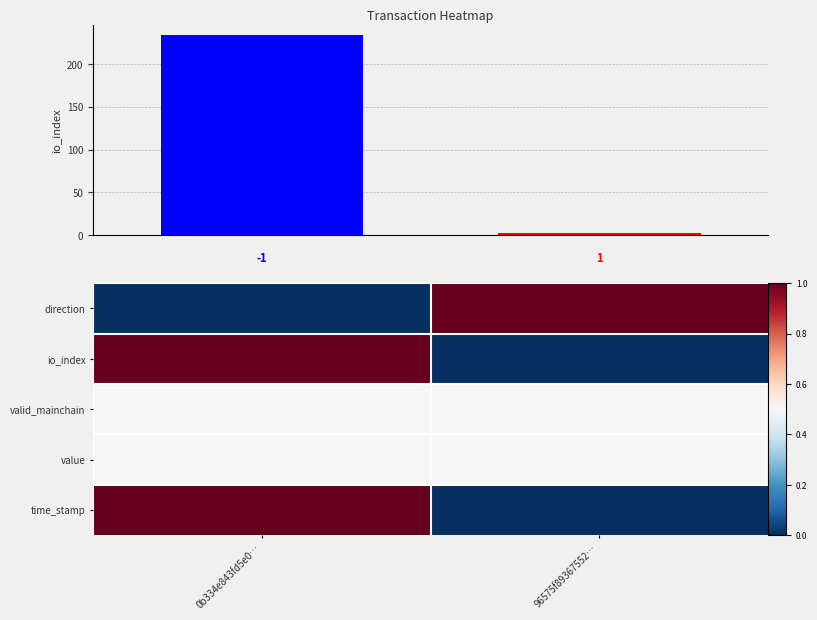

What is the difference between the highest and lowest values at 0b334e843fd5e0…?

1.0